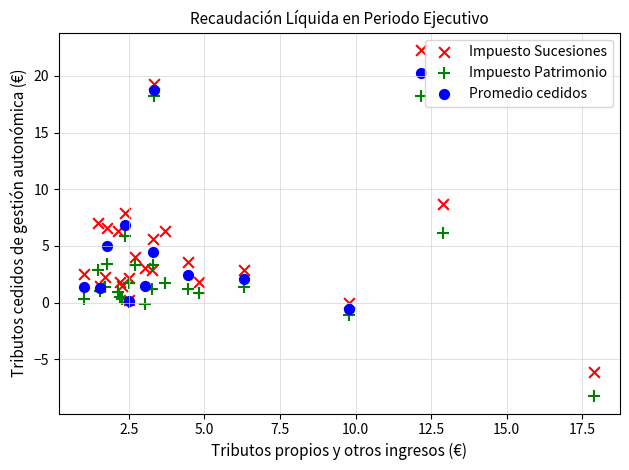

Which series has the widest spread of Y values?

Impuesto Sucesiones